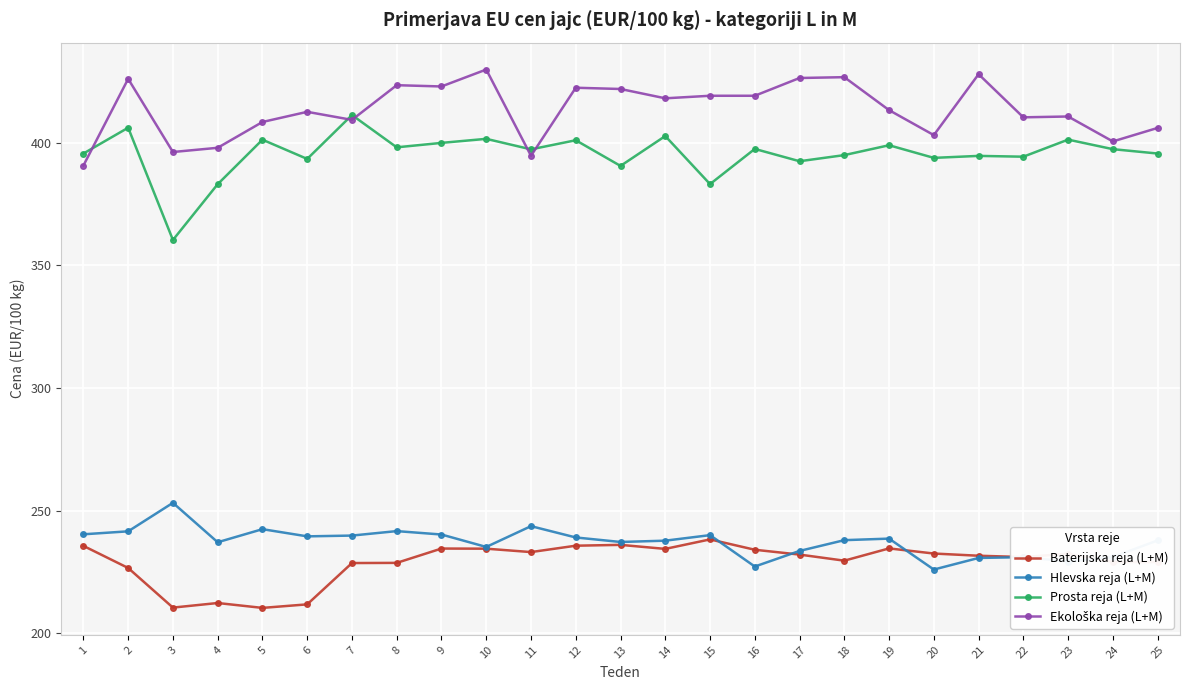

At which category does Prosta reja (L+M) reach its first local valley?

3